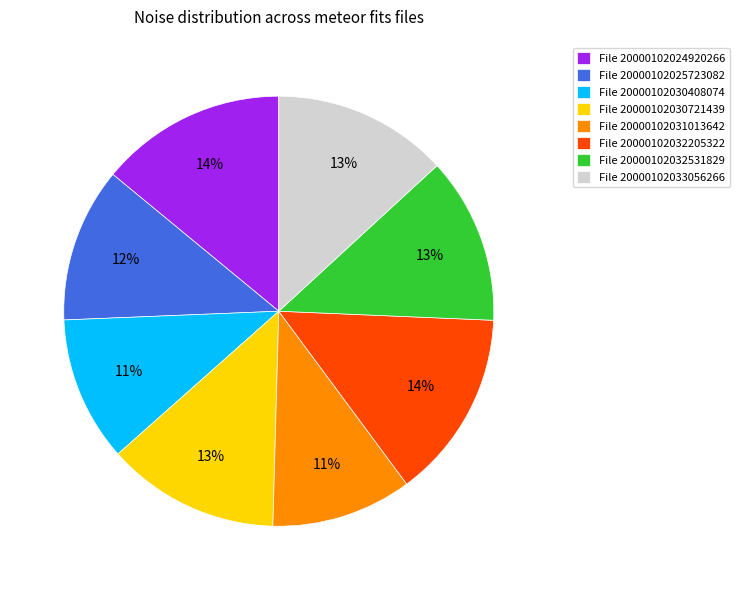

How many segments does this pie chart have?

8